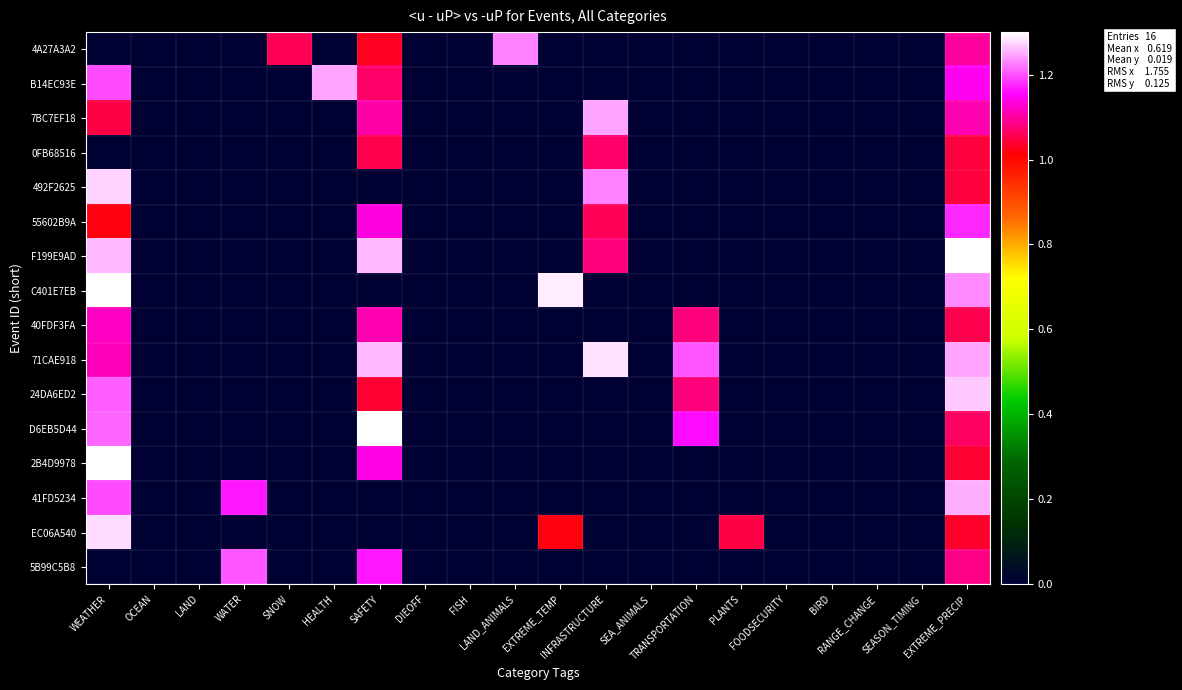

Between EXTREME_TEMP and RANGE_CHANGE, which series saw the biggest shift?

C401E7EB